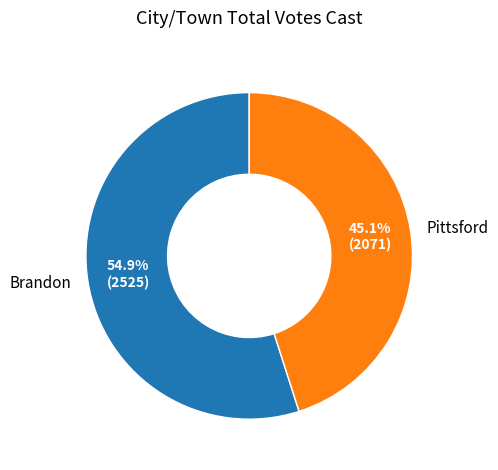

True or false: Pittsford accounts for 32% of the total.

False